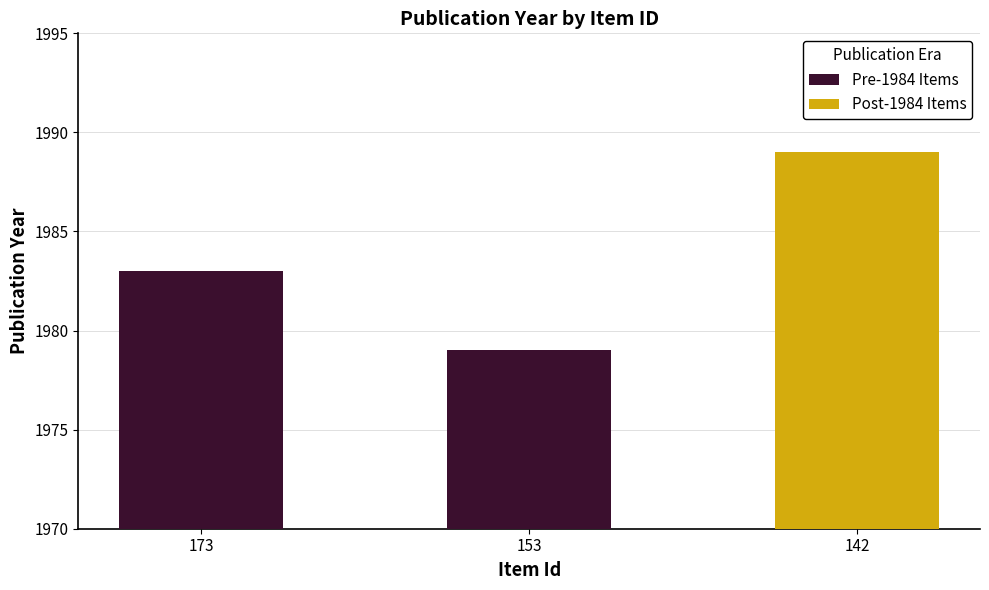

True or false: Pre-1984 Items has a value of 1983 at 173.

True